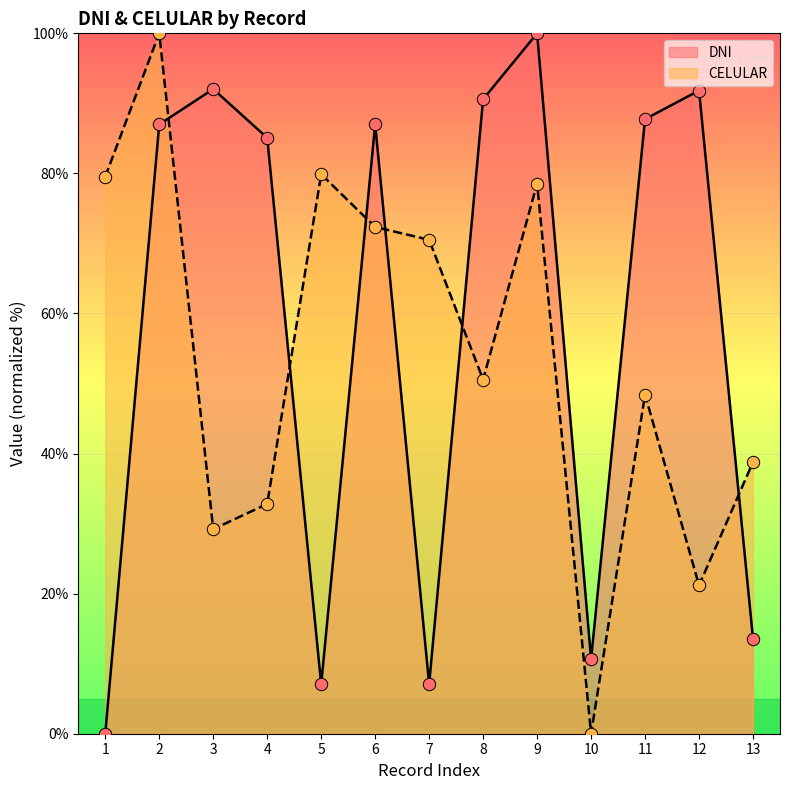

At which category is the sum across all series the highest?

2